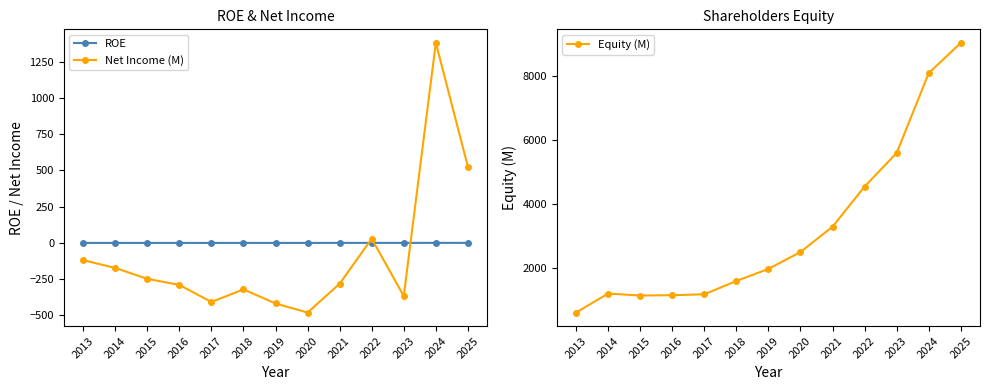

Which label corresponds to the smallest value in the chart?

2020